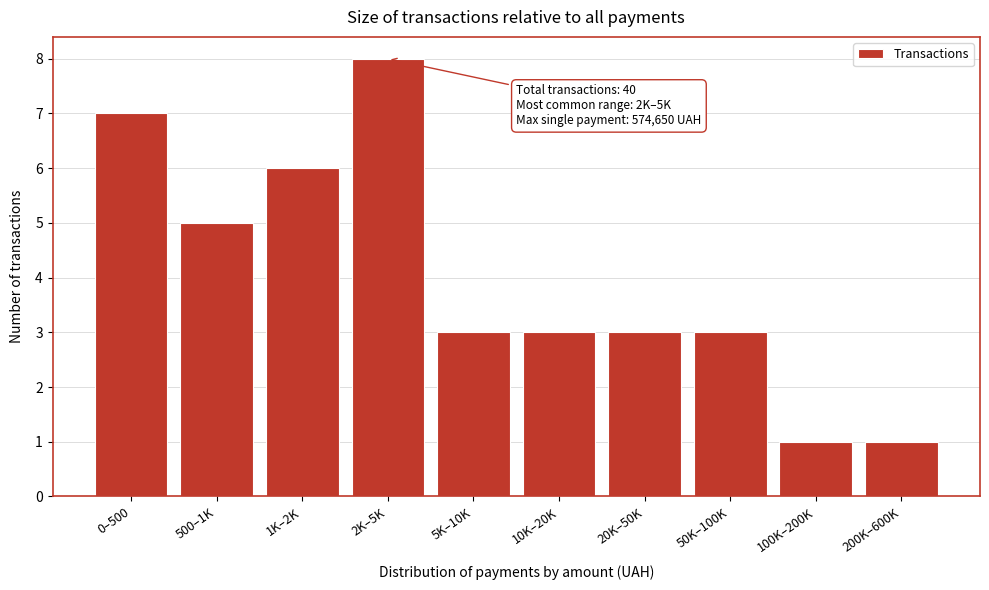

Reading right to left, what are all the values shown in this chart?

1	1	3	3	3	3	8	6	5	7